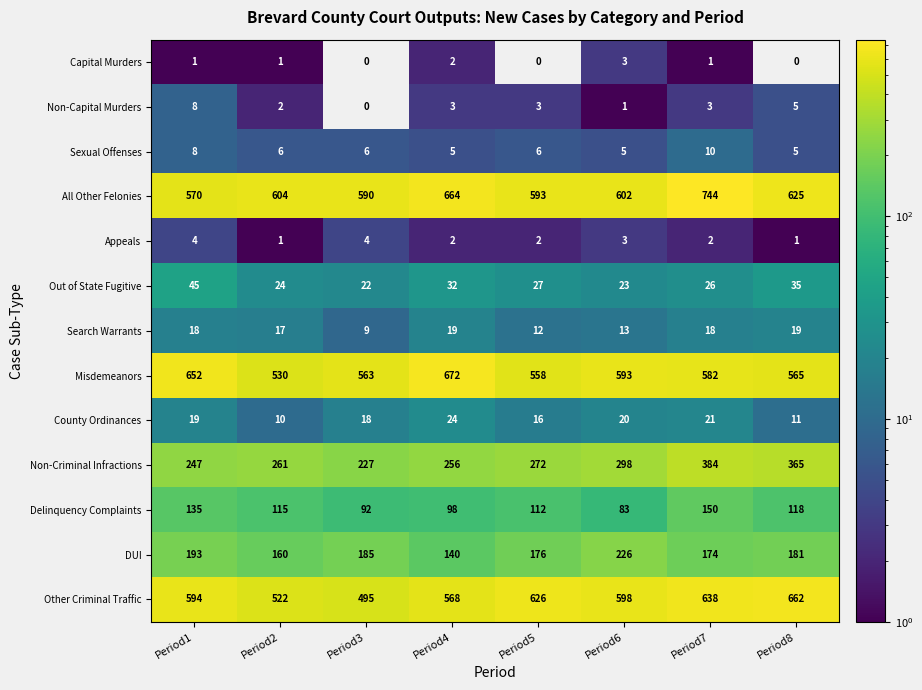

What is the spread (max minus min) of values at Period3?

590